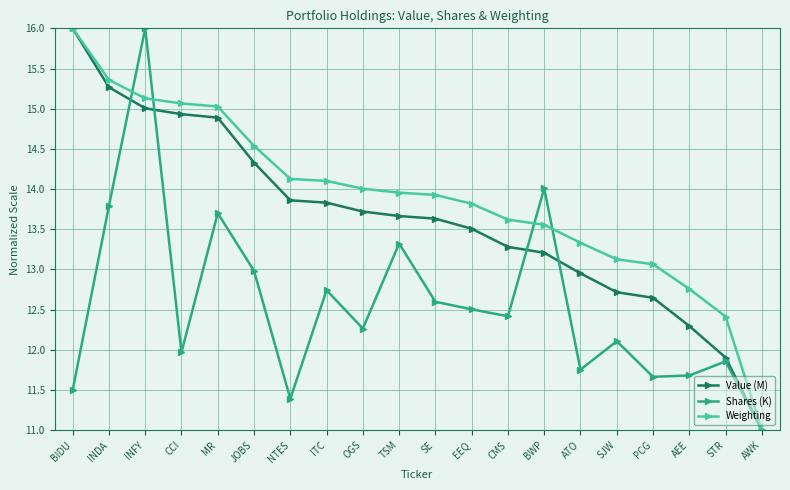

What is the approximate value of Value (M) at SJW?

12.7